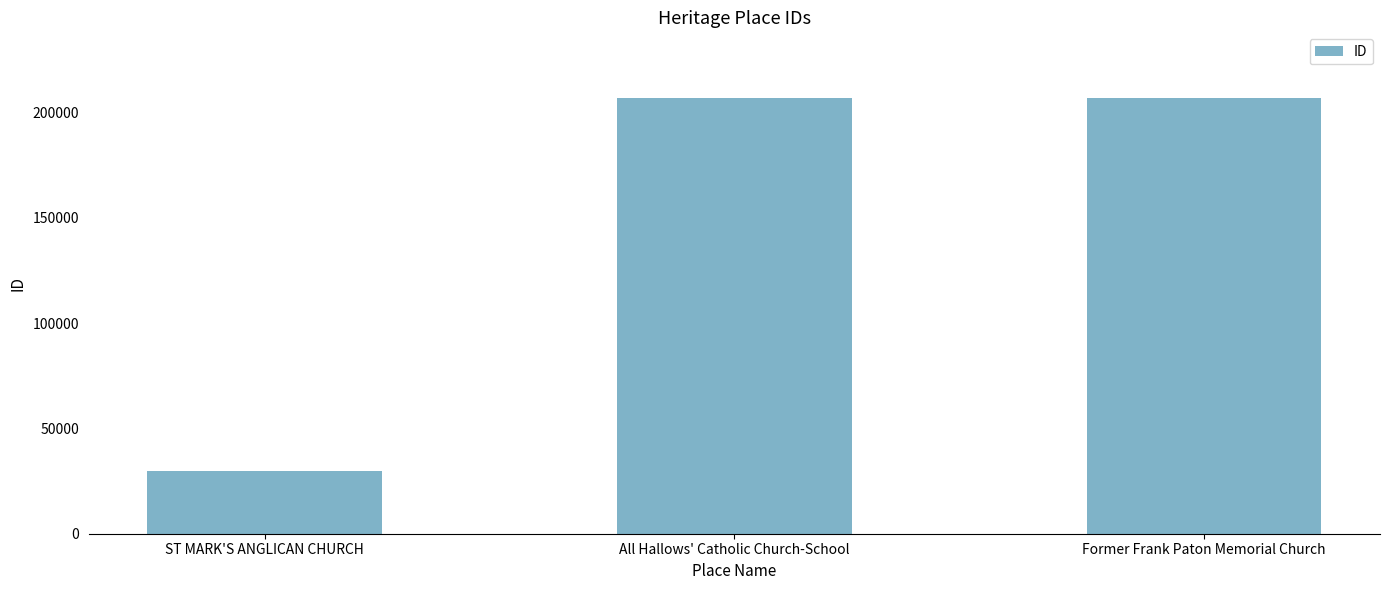

What is the minimum value shown in the chart?

29977